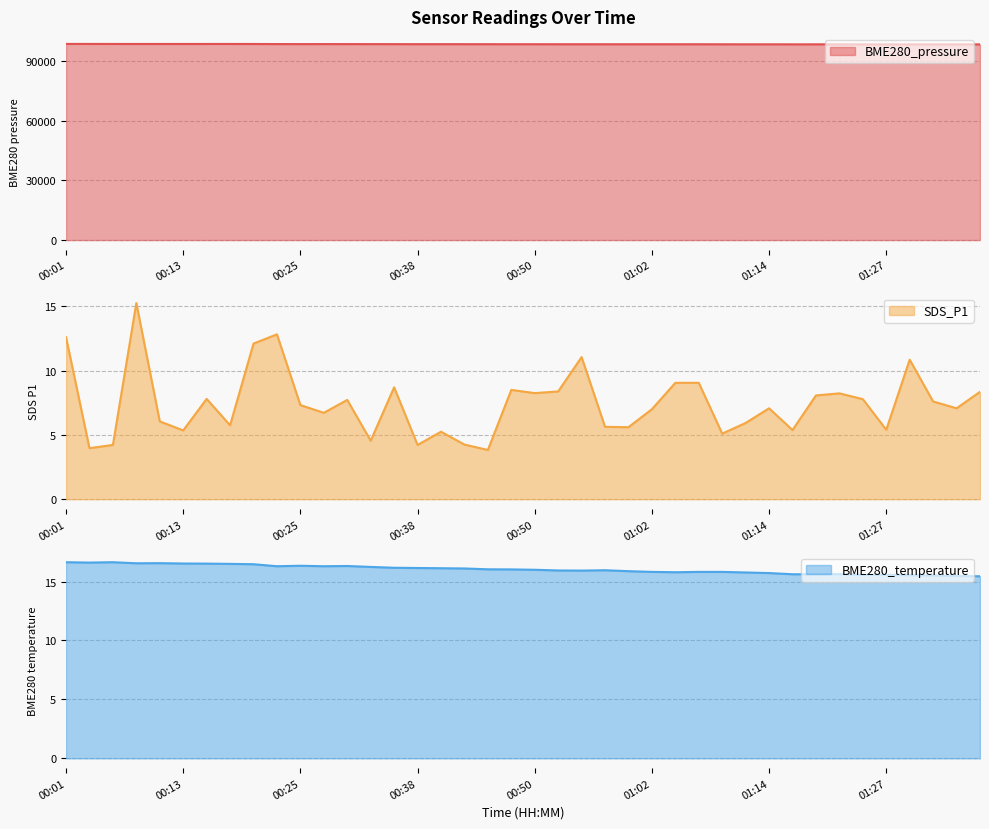

Which category has the highest value across all series?

00:01